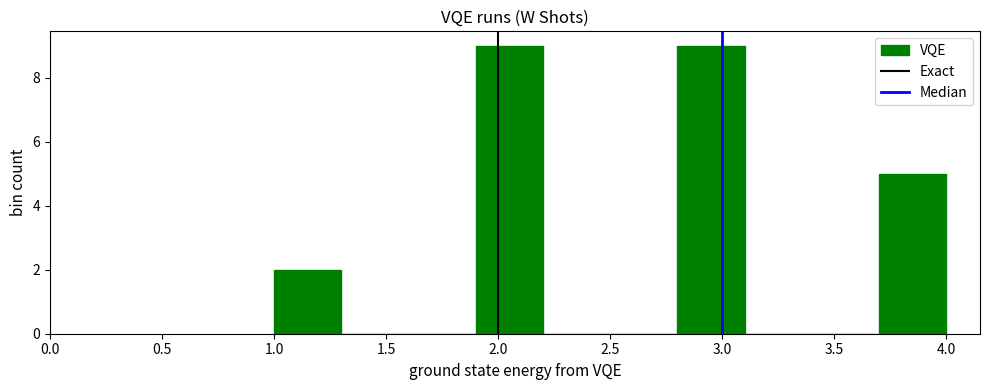

Reading left to right, list every bar in this chart as the range it spans on the x-axis followed by its height. The values are not printed on the chart, so give them approximately, as read against the axis.

1.0 to 1.3: 2
1.3 to 1.6: 0
1.6 to 1.9: 0
1.9 to 2.2: 9
2.2 to 2.5: 0
2.5 to 2.8: 0
2.8 to 3.1: 9
3.1 to 3.4: 0
3.4 to 3.7: 0
3.7 to 4.0: 5